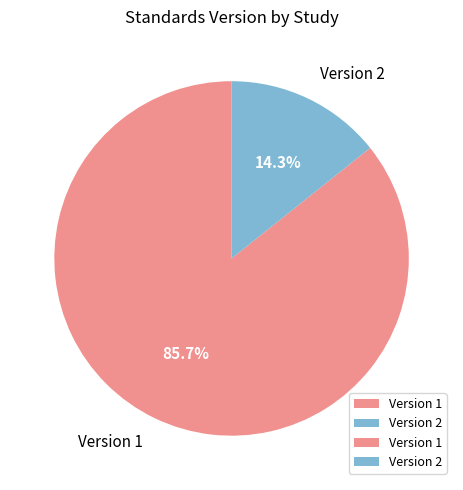

What percentage is NOT represented by Version 1?

14.3%